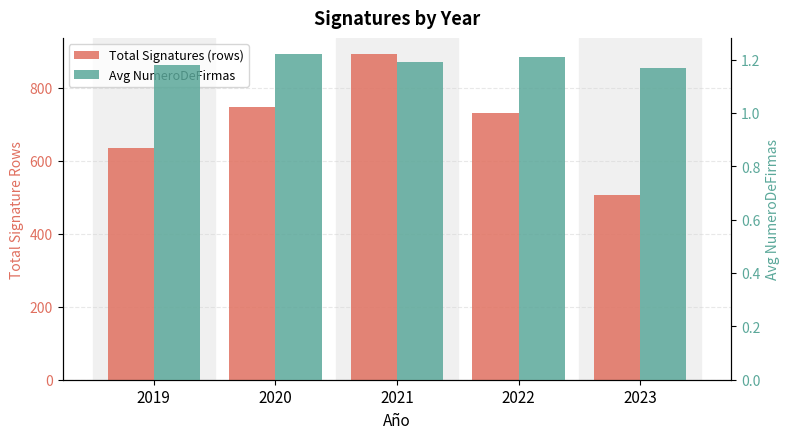

Are the bars horizontal?

No